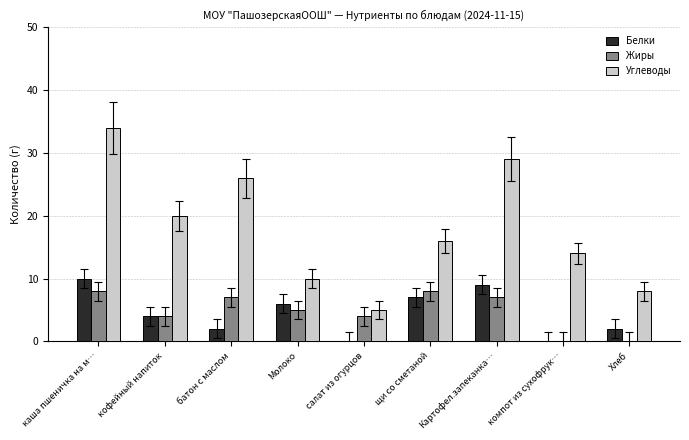

What is the sum of the Углеводы values at Молоко and каша пшеничка на м…?

44